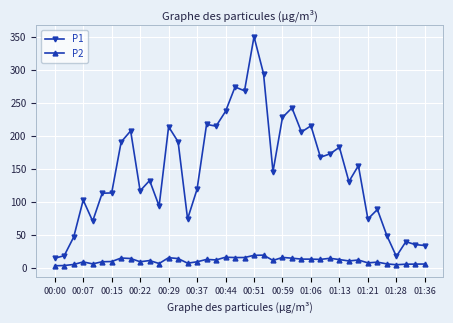

List the series in order of their overall mean, lowest first.

P2, P1